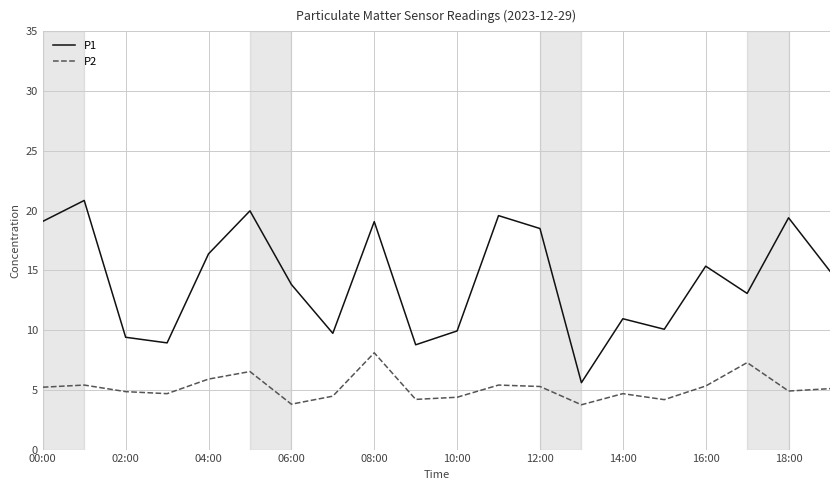

List the series in order of their overall mean, lowest first.

P2, P1